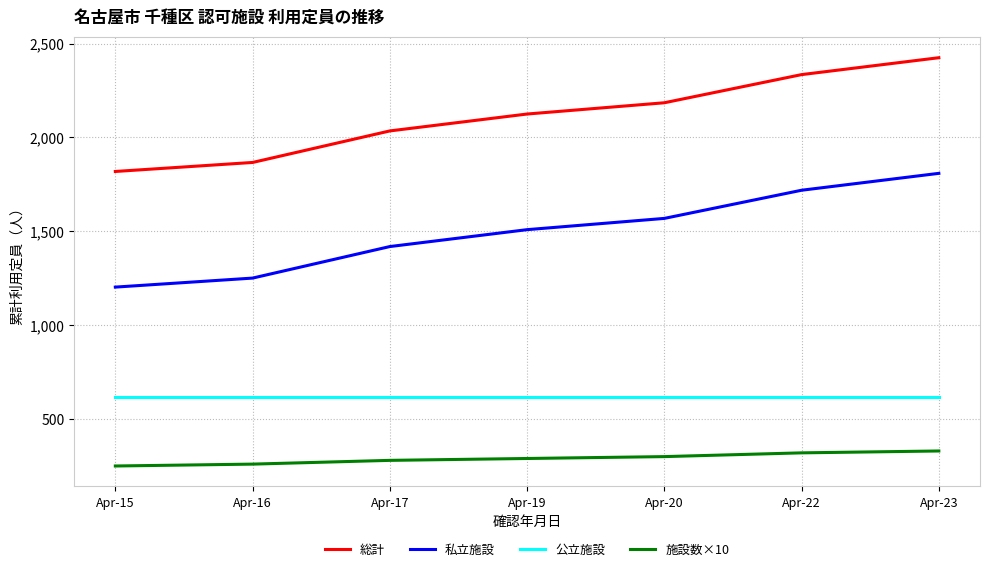

True or false: 総計 has a value of 552 at Apr-15.

False